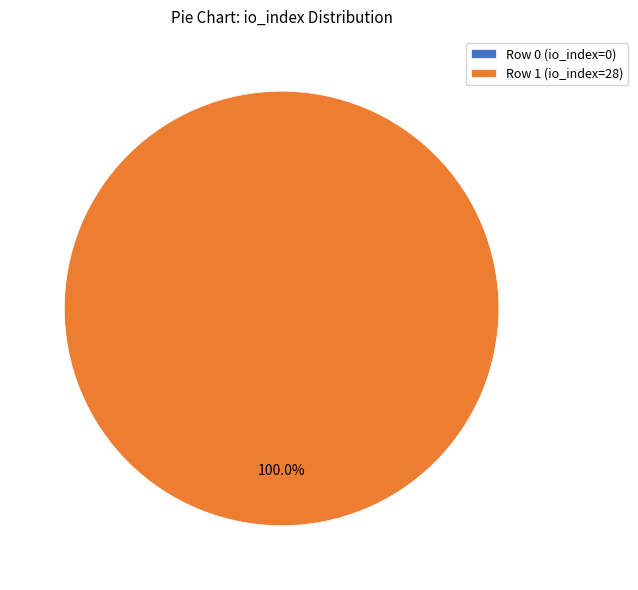

Does any single category account for the majority?

Yes